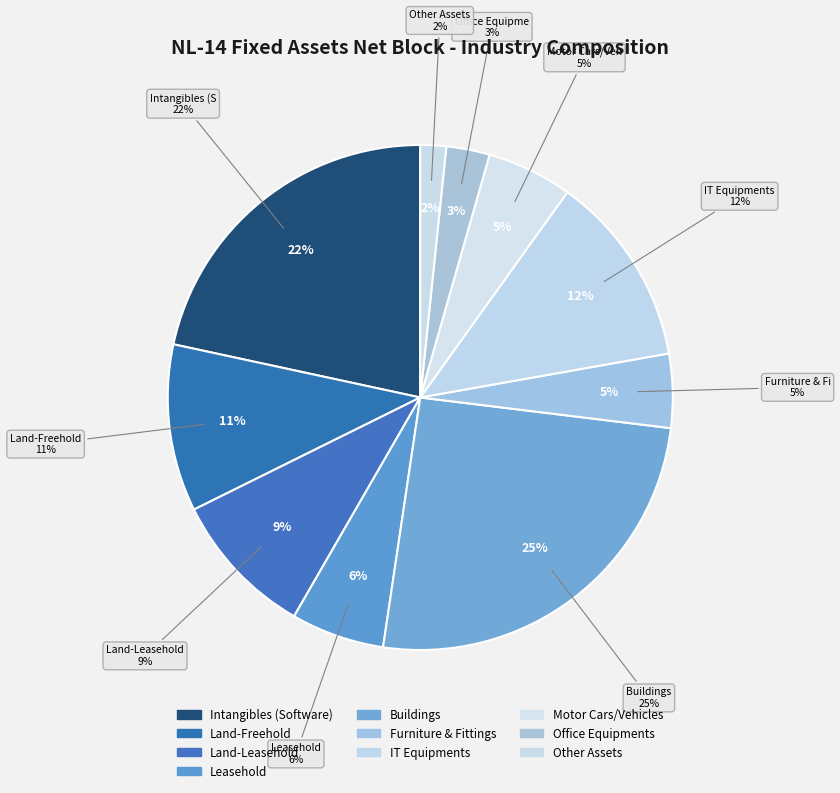

Is Intangibles (Software) the majority of the pie?

No